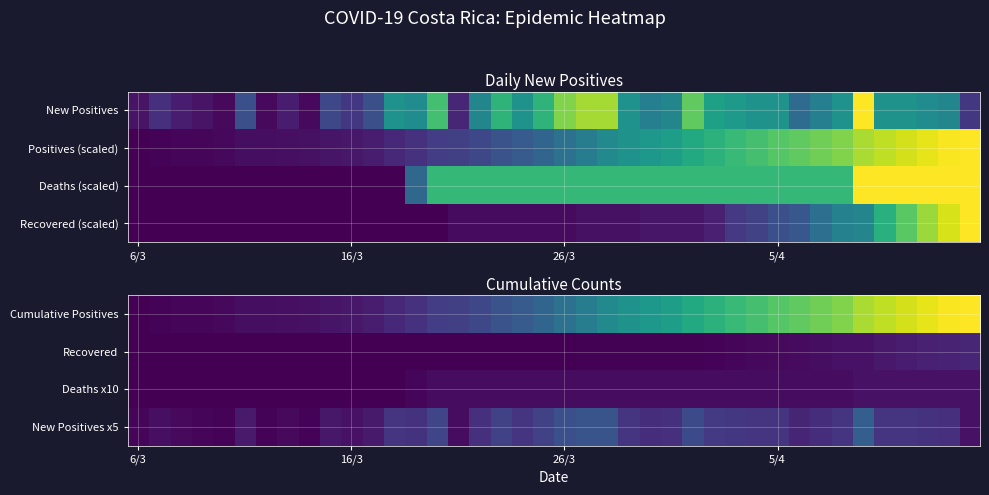

Which series has the largest range (max minus min)?

Cumulative Positives